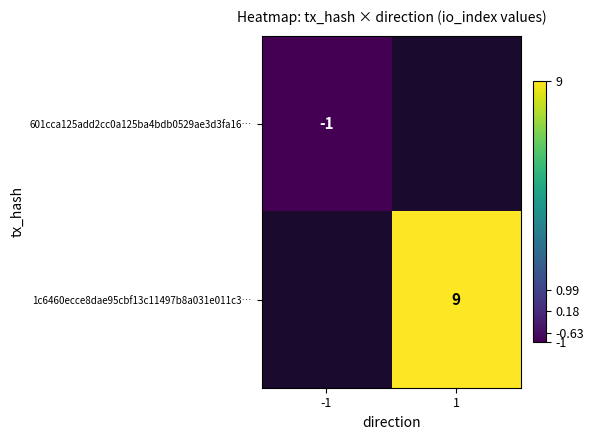

Between -1 and 1, which is larger?

1